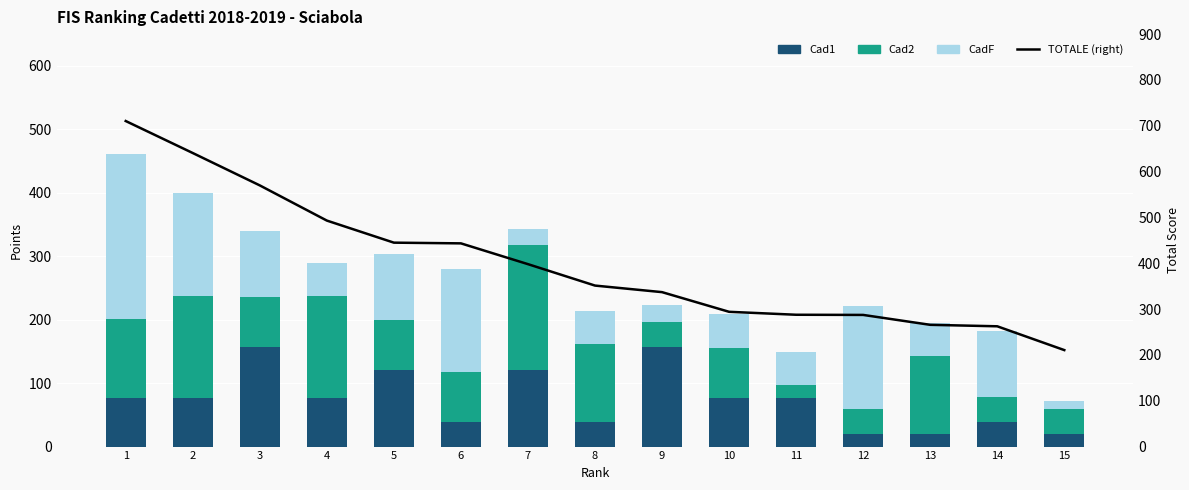

True or false: TOTALE (right) has a value of 262.5 at 14.

True